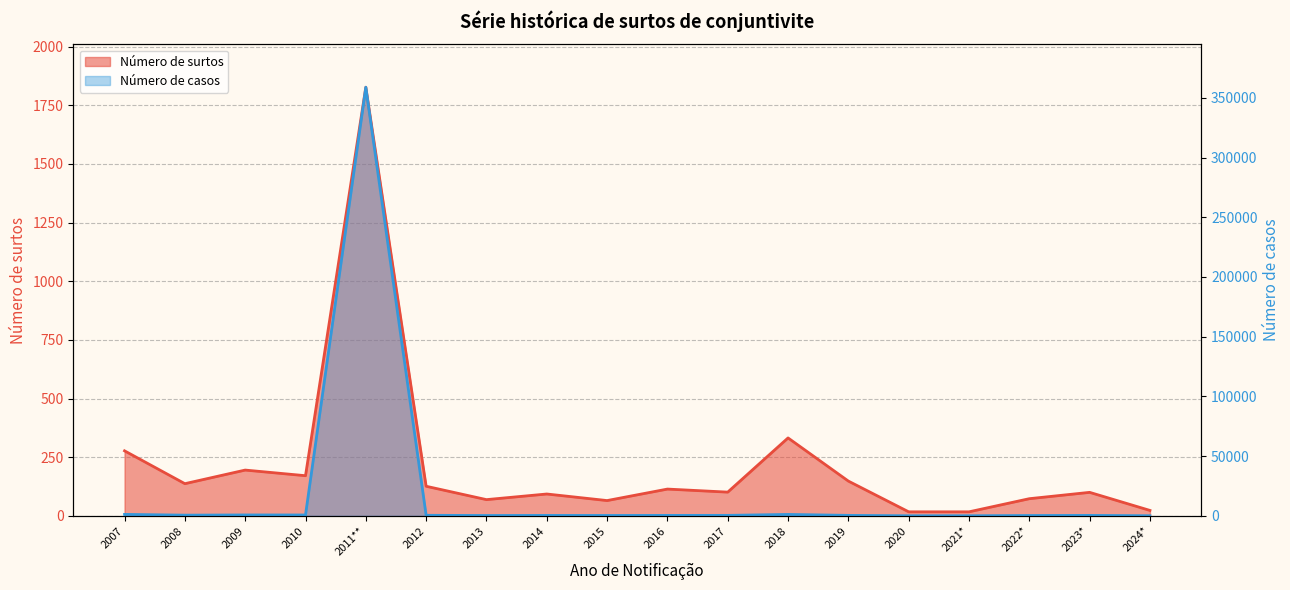

Rank the series at 2017 from highest to lowest value.

Número de casos, Número de surtos